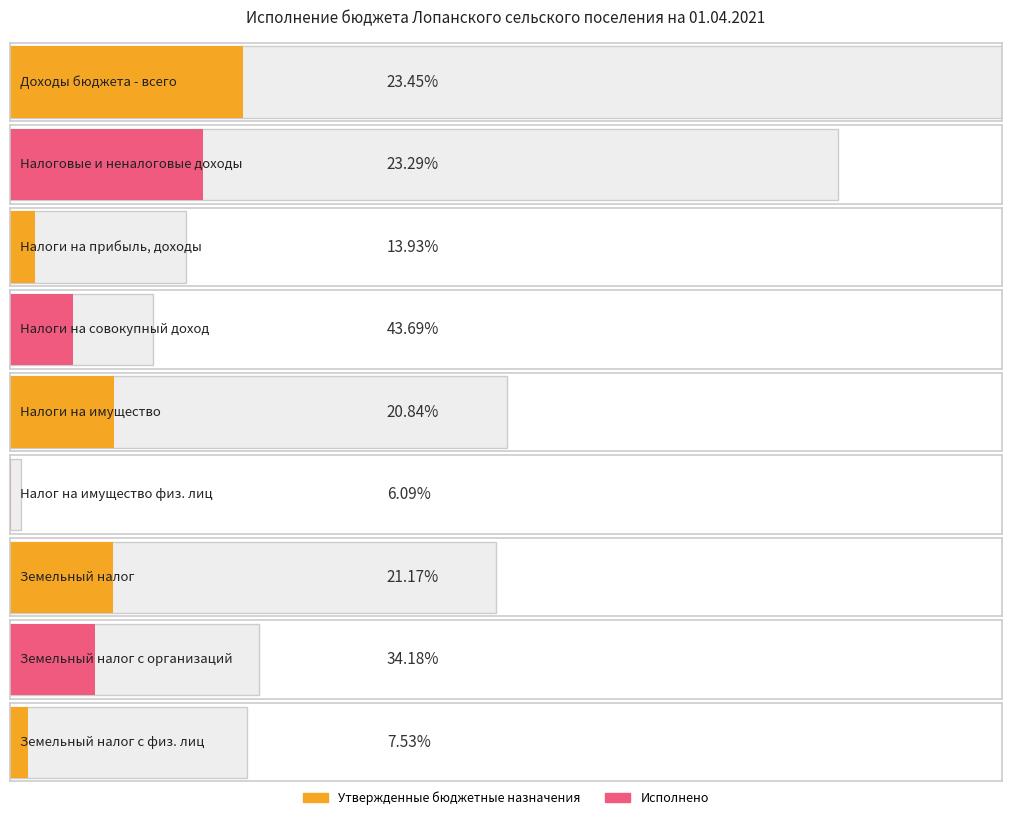

Count the number of categories in the chart.

9